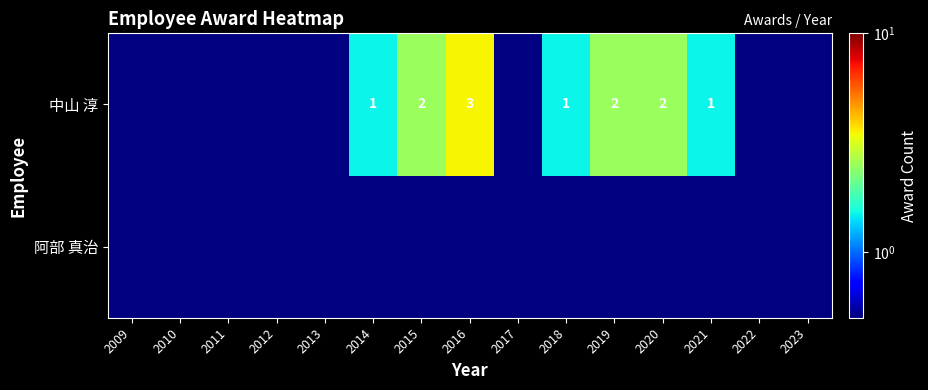

What is the difference between the 中山 淳 values at 2019 and 2018?

1.0